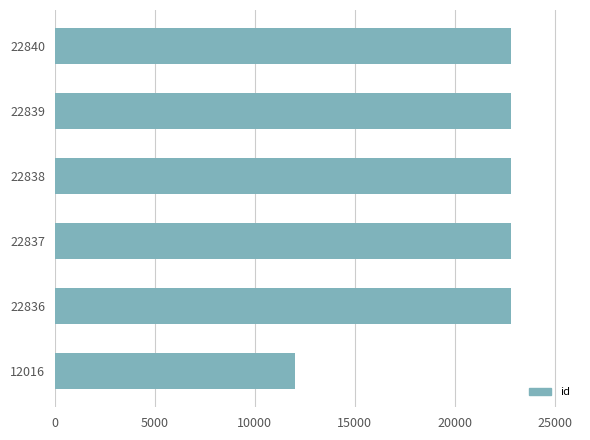

What is the ratio of the value at 12016 to the value at 22837?

0.5